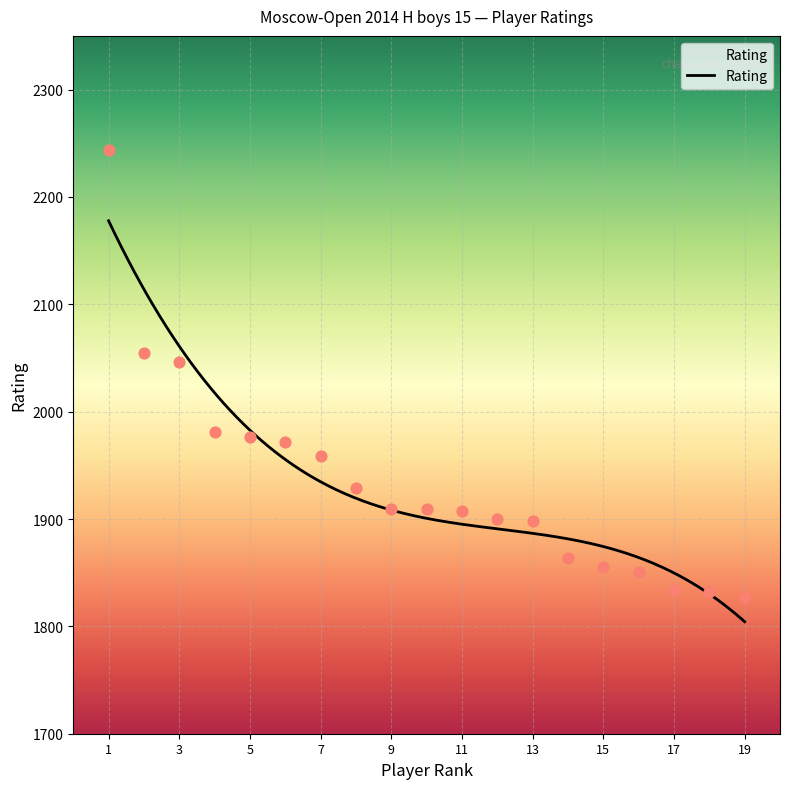

Approximately how many times larger is the value at 11 compared to 3?

0.9